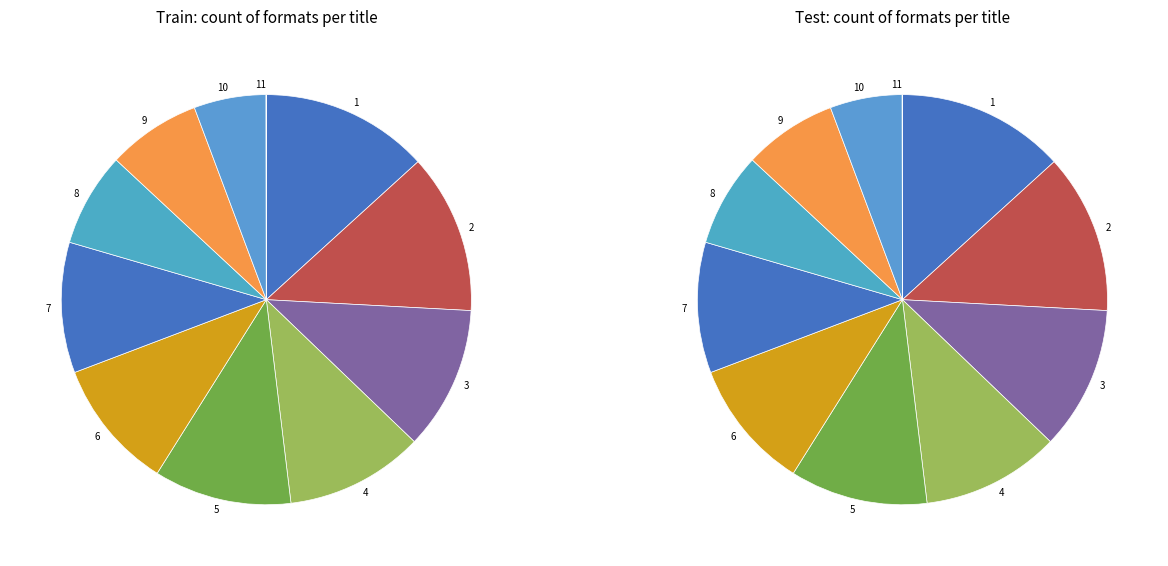

Count the number of slices in the pie.

11